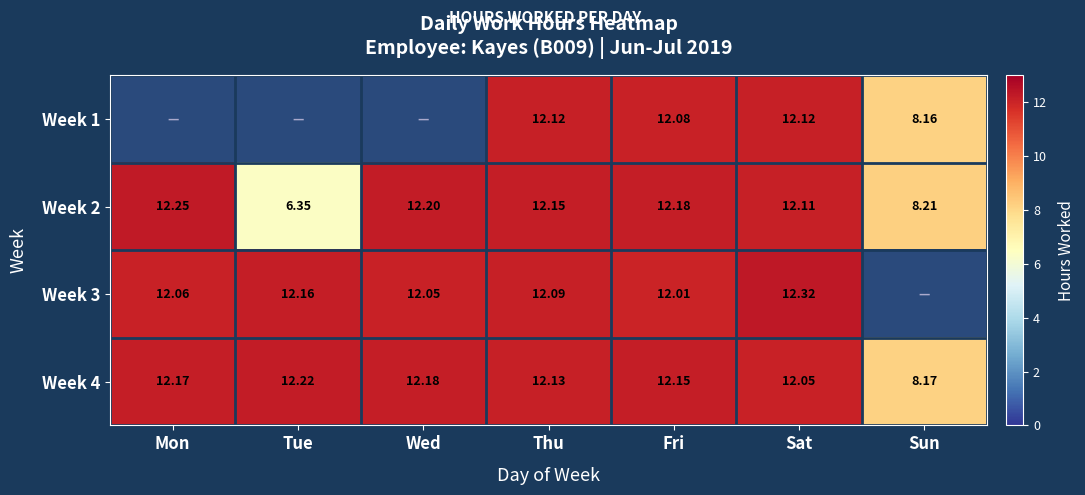

At which label does Week 2 first exceed 12?

Mon